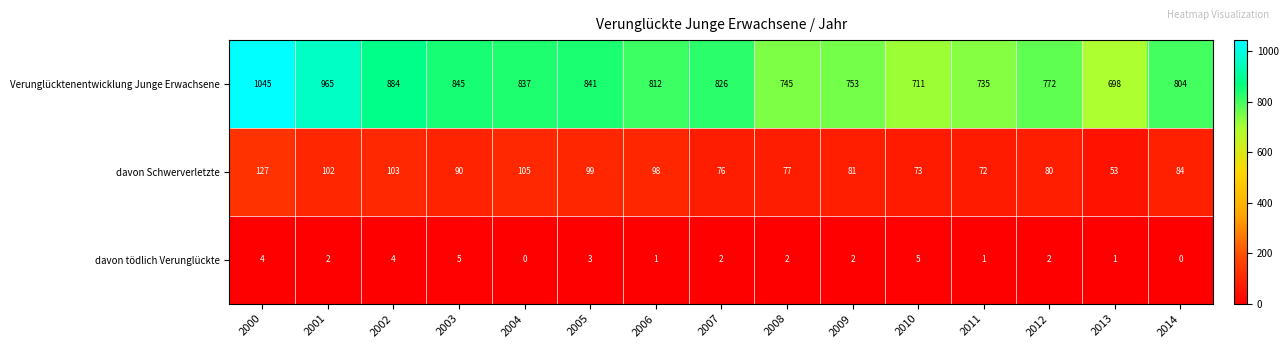

What is the spread (max minus min) of values at 2008?

743